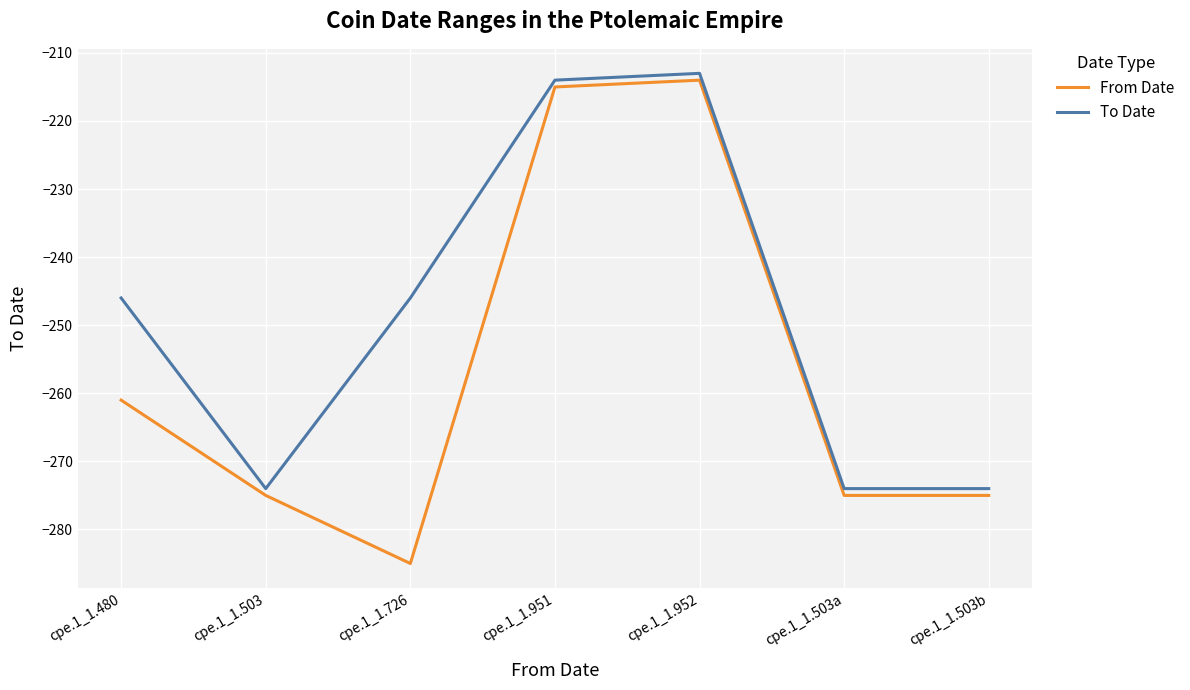

True or false: To Date and From Date intersect in this chart.

False